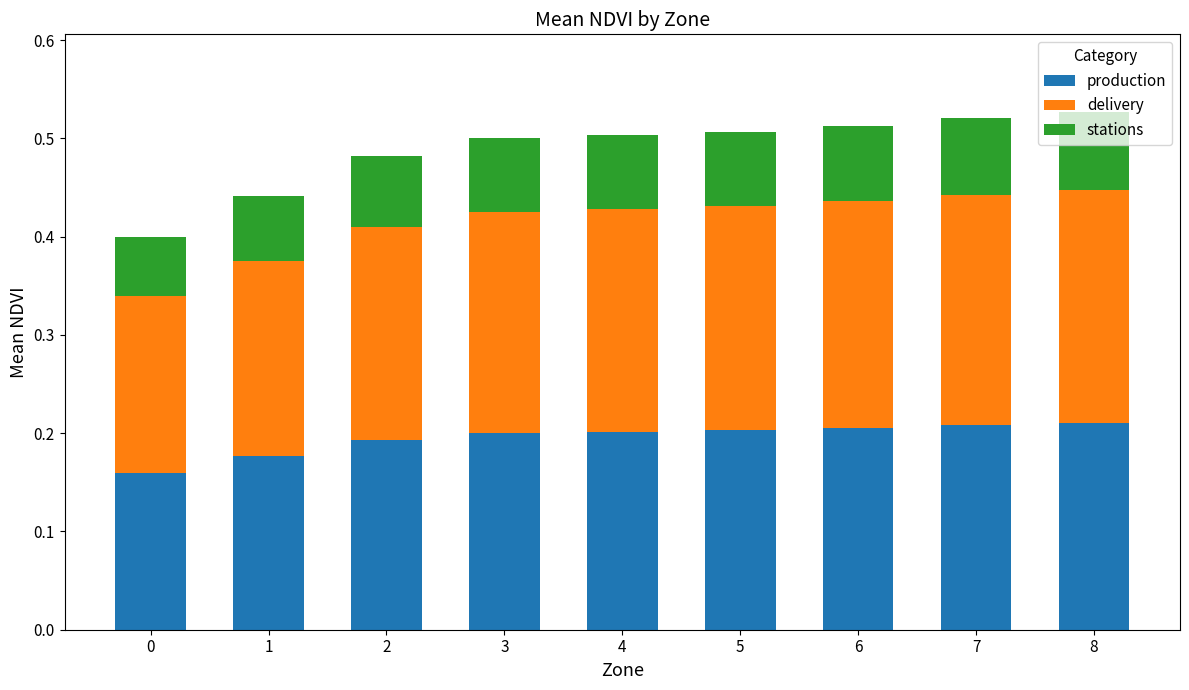

The value of production at 2 is 0.2. True or false?

True